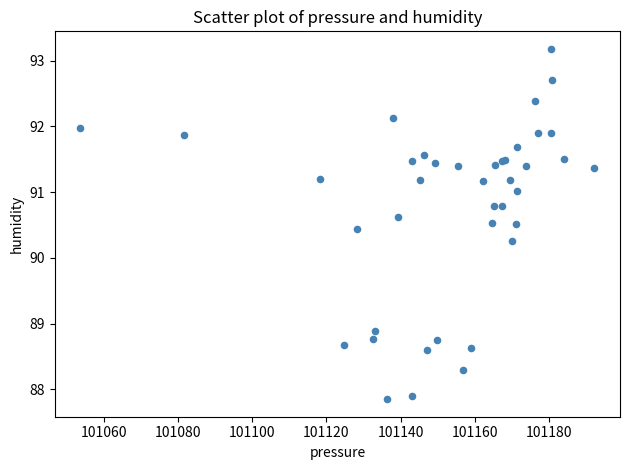

What Y value in the scatter plot is closest to 90?

90.3